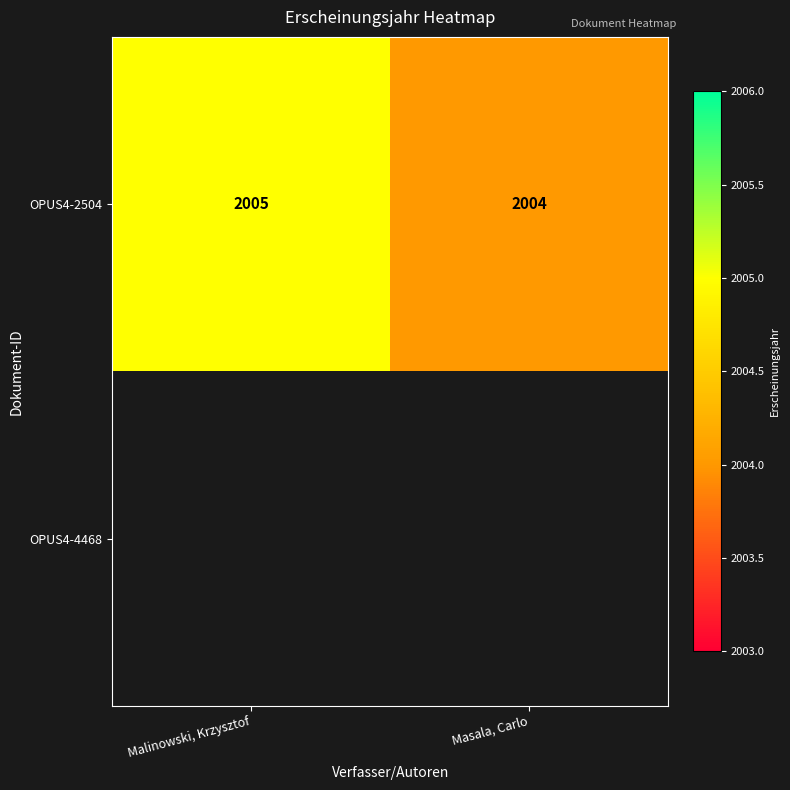

What is the smallest value displayed?

2004.0